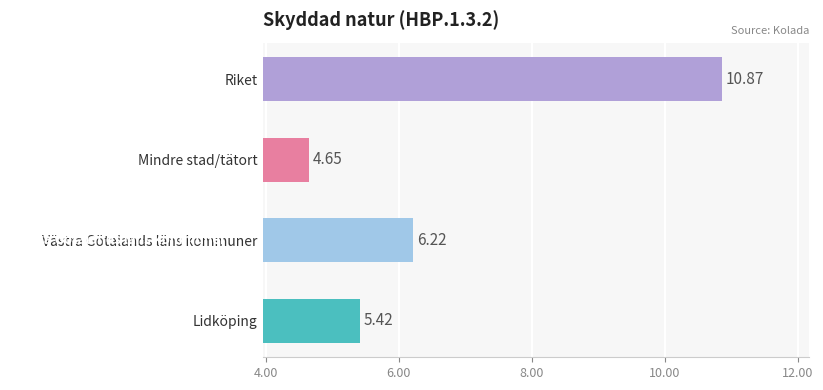

List the series in order of their peak value, lowest first.

Mindre stad/tätort, Lidköping, Västra Götalands läns kommuner, Riket